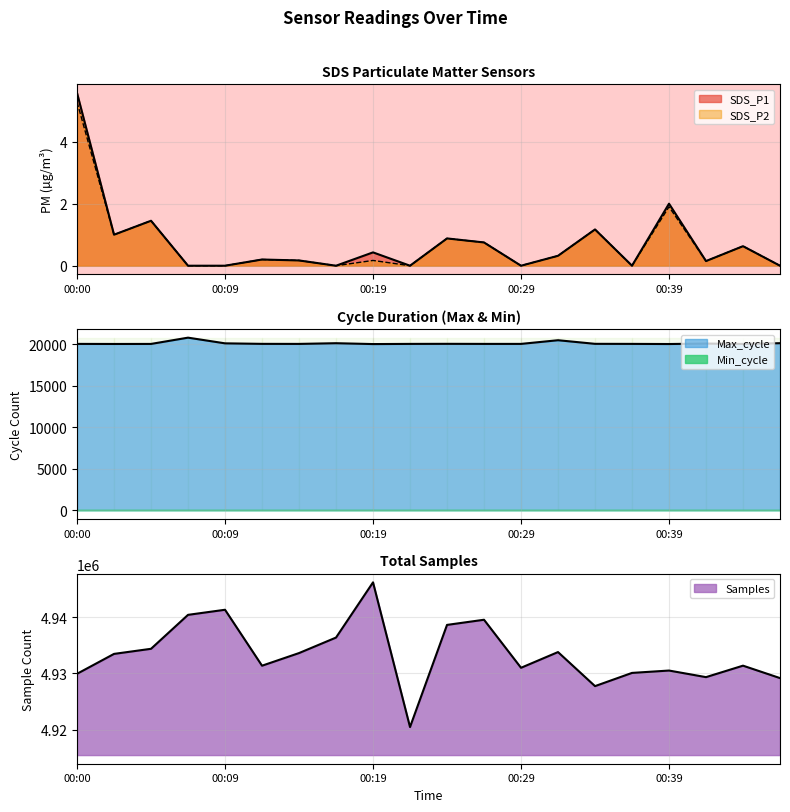

What is the sum of the SDS_P2 values at 00:43 and 00:36?

0.6